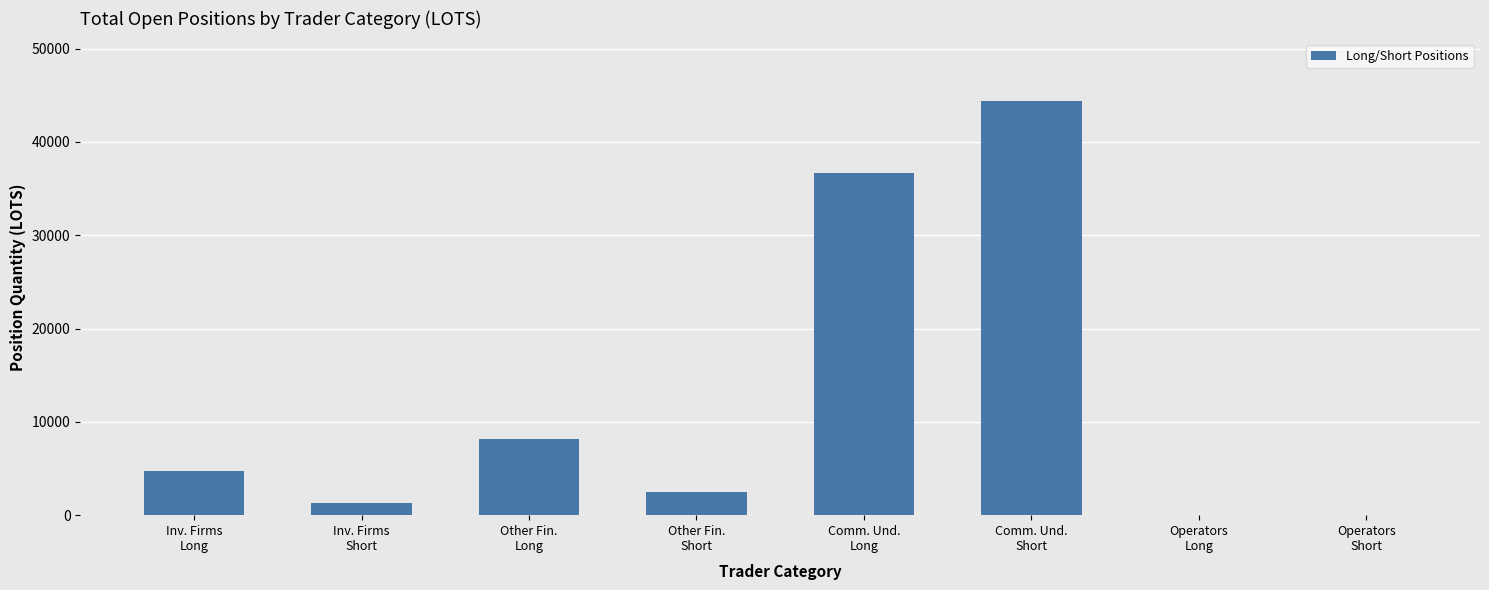

What is the sum of all values?

97894.8